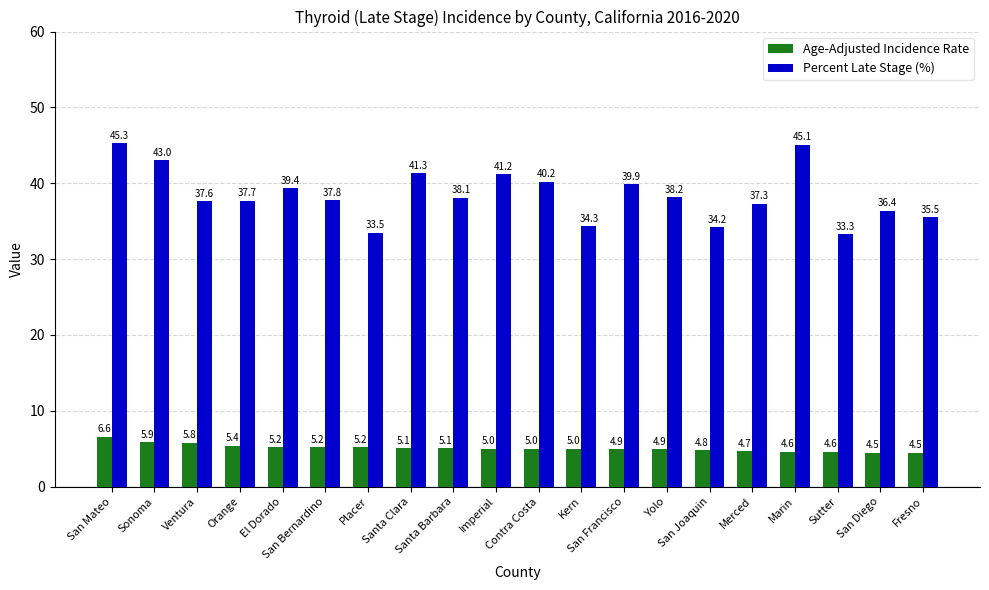

What is the label of the 5th bar from the right?

Merced